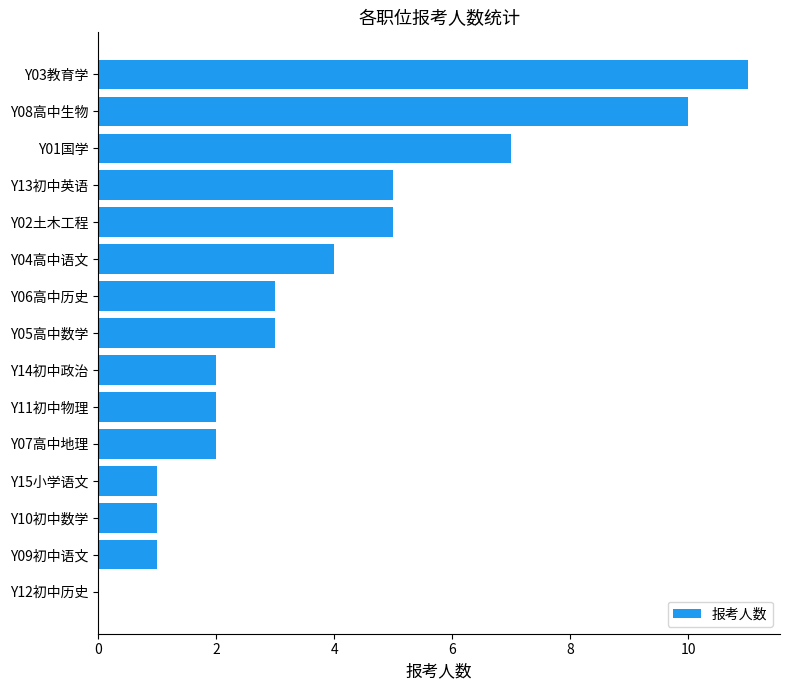

Reading bottom to top, extract all data points from this chart.

Y12初中历史=0	Y09初中语文=1	Y10初中数学=1	Y15小学语文=1	Y07高中地理=2	Y11初中物理=2	Y14初中政治=2	Y05高中数学=3	Y06高中历史=3	Y04高中语文=4	Y02土木工程=5	Y13初中英语=5	Y01国学=7	Y08高中生物=10	Y03教育学=11